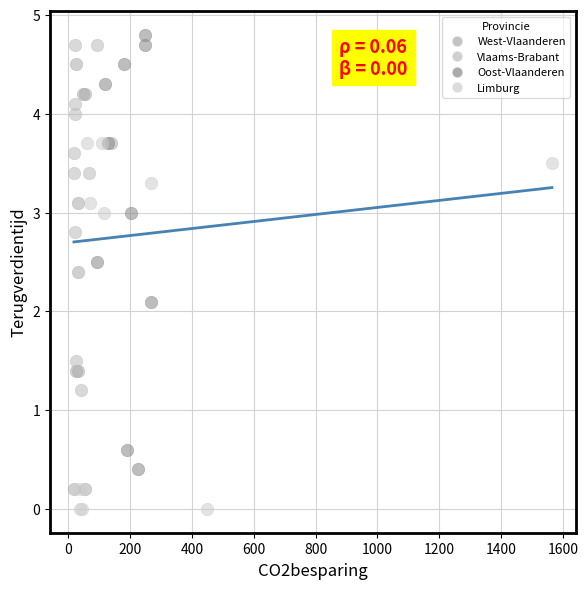

What are all the series names shown in the legend?

West-Vlaanderen, Vlaams-Brabant, Oost-Vlaanderen, Limburg